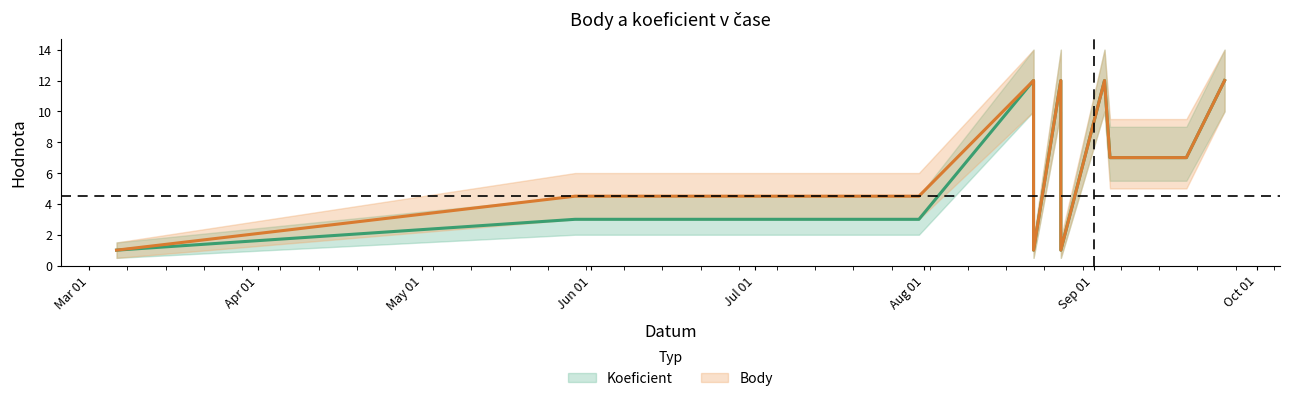

What is the label of the 11th point from the right?

2021-05-29